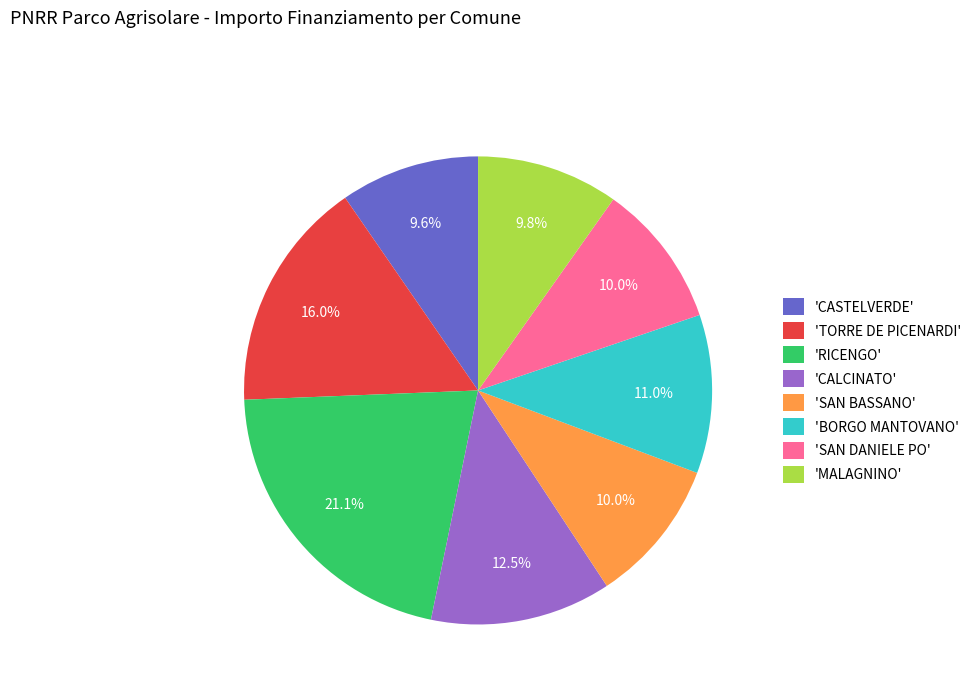

To the nearest percent, what is the difference between the largest and smallest slice percentages?

12%